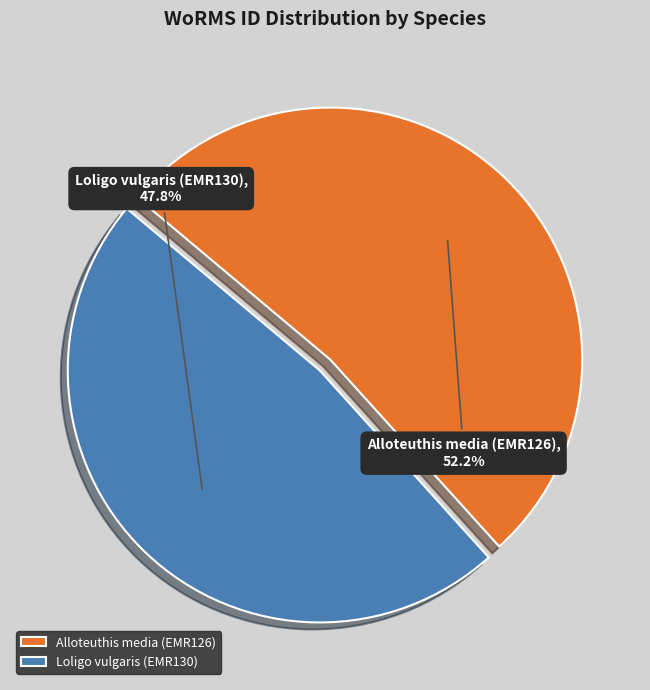

Combined, do Alloteuthis media (EMR126) and Loligo vulgaris (EMR130) account for over 50%?

Yes